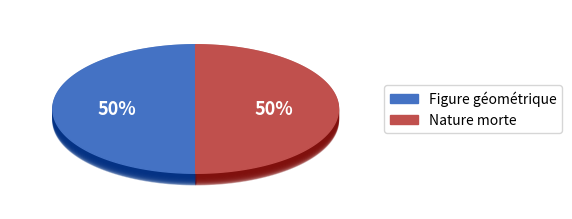

Count the number of slices in the pie.

2